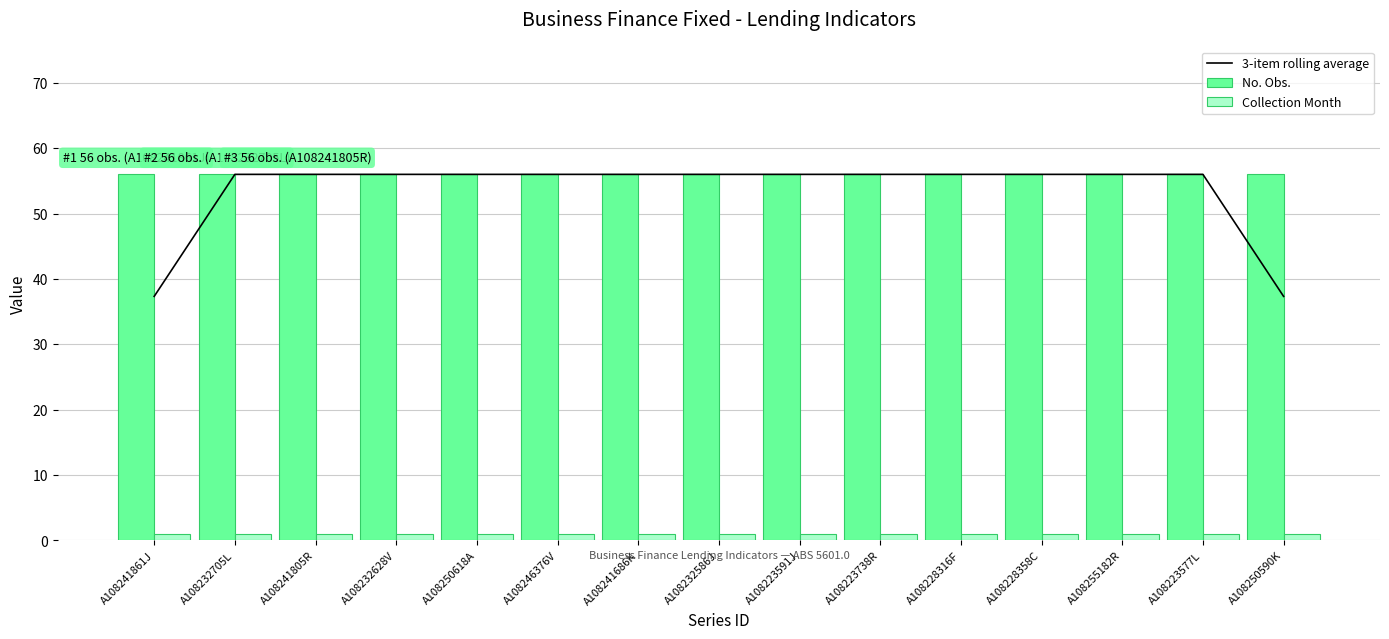

What is the spread (max minus min) of values at A108228358C?

55.0